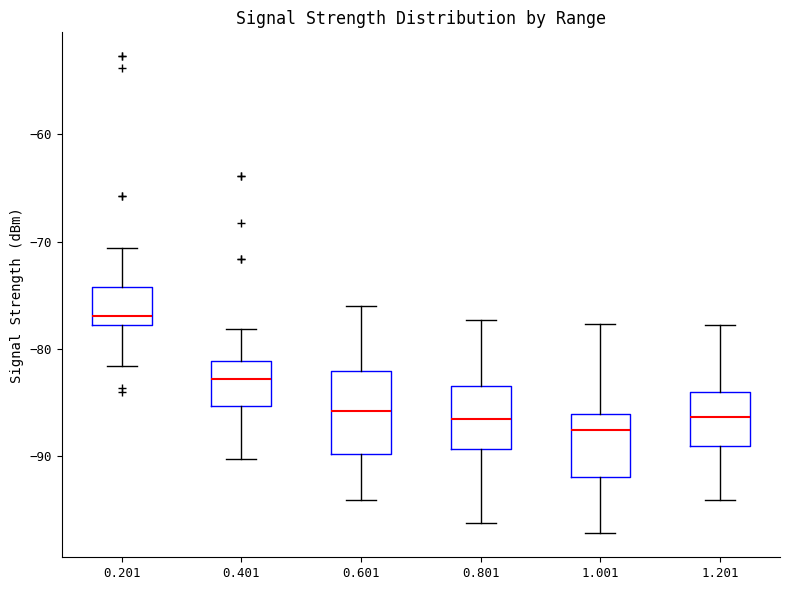

Which box has the lowest median line?

1.001